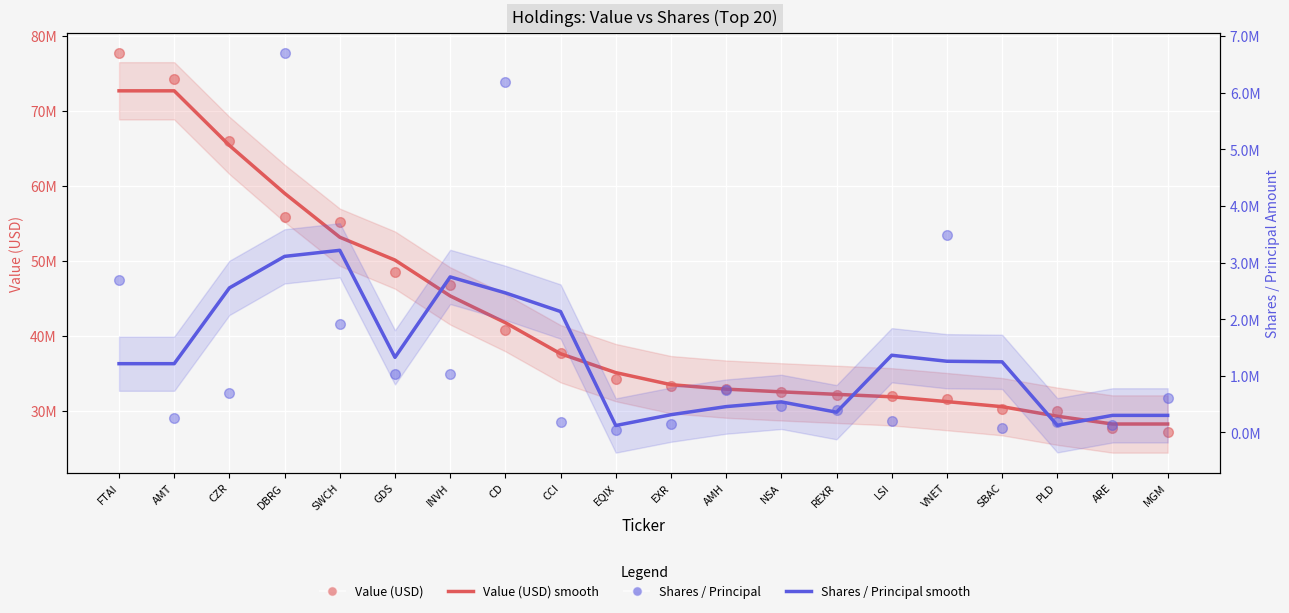

At how many categories does at least one series exceed 9596815?

20